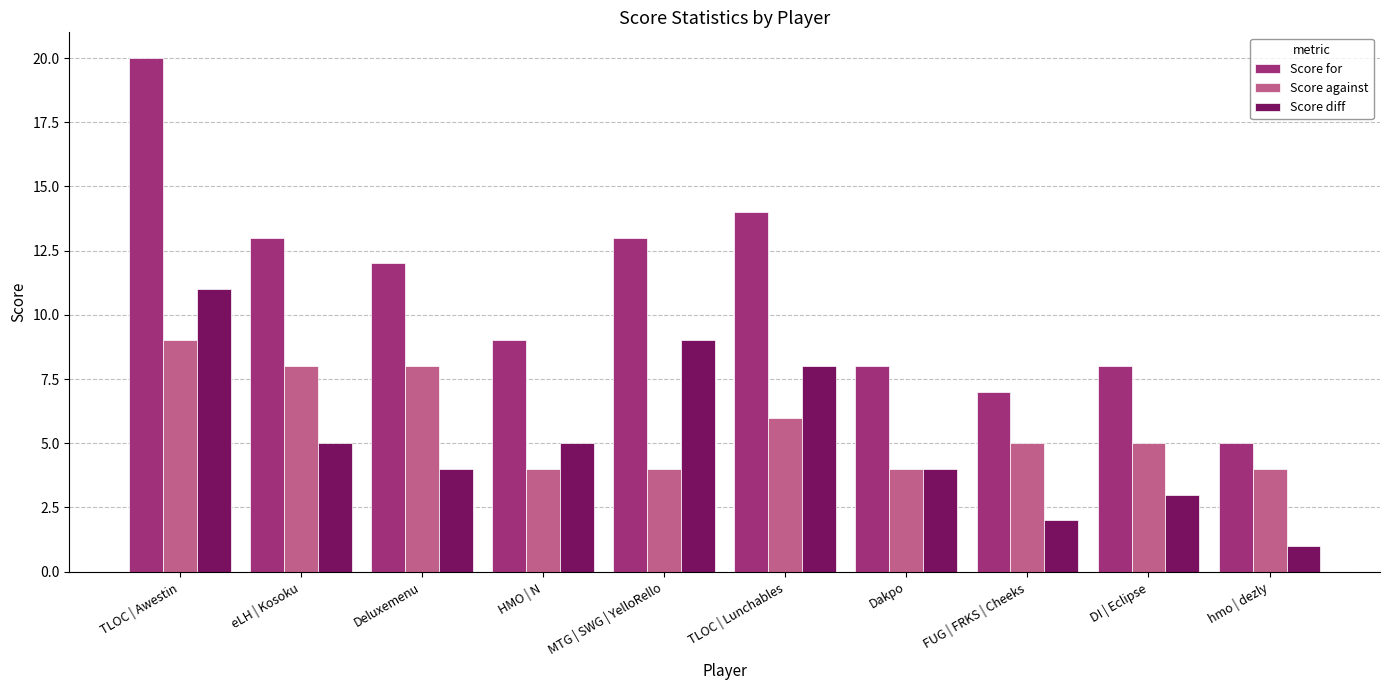

What is the spread (max minus min) of values at HMO | N?

5